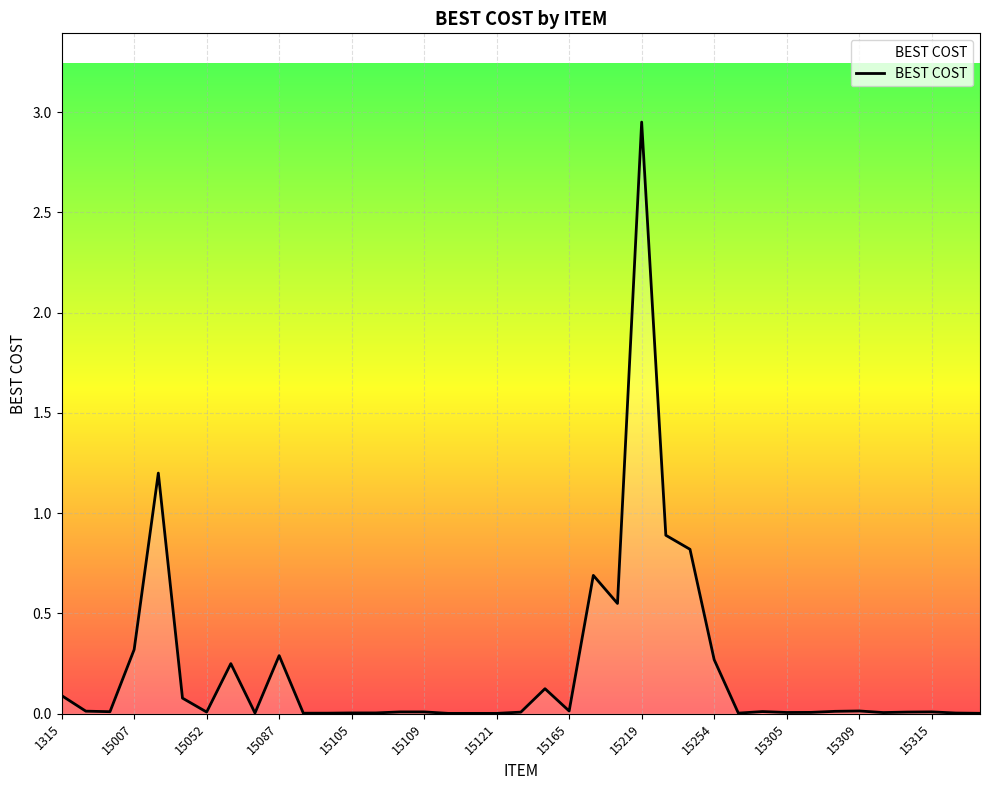

What is the difference between the maximum and minimum values?

2.9